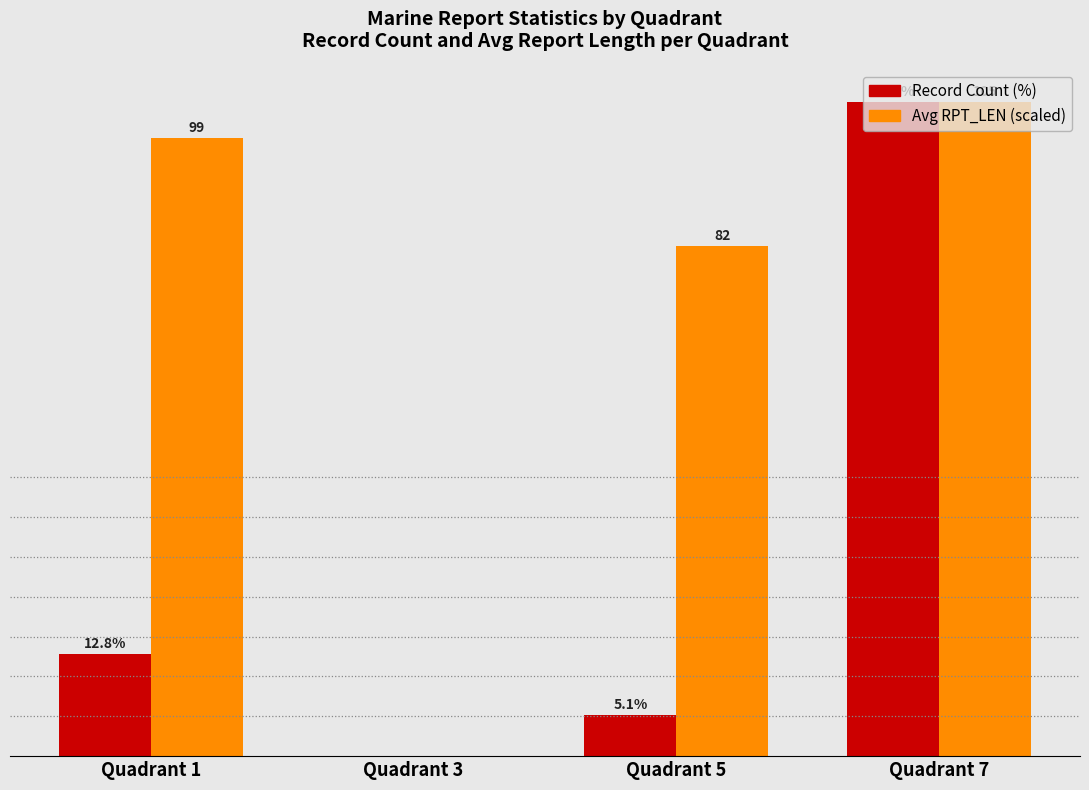

Which series changed the most between Quadrant 1 and Quadrant 7?

Record Count (%)